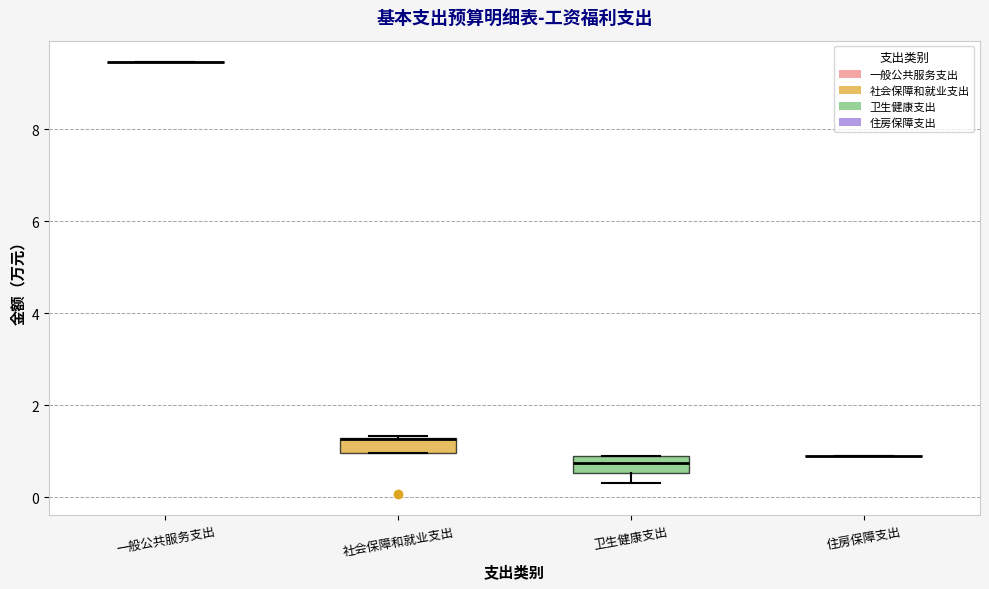

Reading left to right, transcribe this box plot: for each box, give where its median line is, the range the box spans, and where its two whiskers end, as read against the y-axis. The values are not printed on the chart, so give them approximately, as read against the axis.

一般公共服务支出: box collapsed to a line at 9.4, whiskers 9.4 to 9.4
社会保障和就业支出: median 1.2 (drawn on the box's upper edge), box 1.0 to 1.2, whiskers 1.0 to 1.4
卫生健康支出: median 0.8 (inside the box), box 0.6 to 0.8, whiskers 0.4 to 0.8
住房保障支出: box collapsed to a line at 1.0, whiskers 1.0 to 1.0